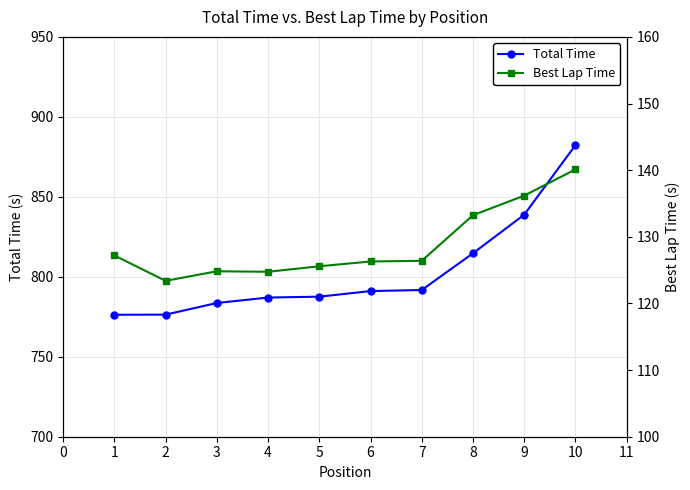

How many lines are shown in the chart?

2